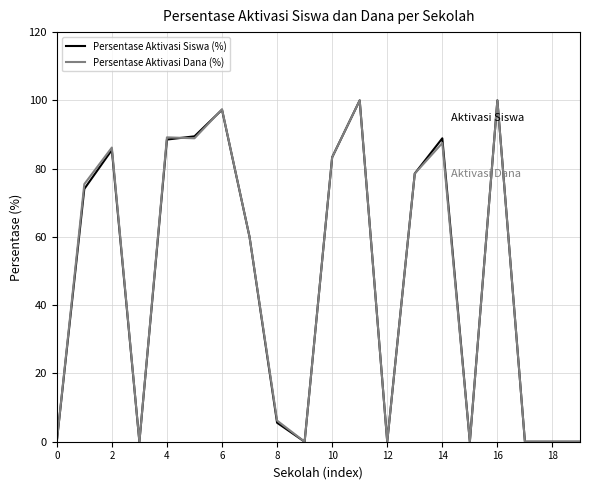

What is the highest value of the Persentase Aktivasi Dana (%) series?

100.0